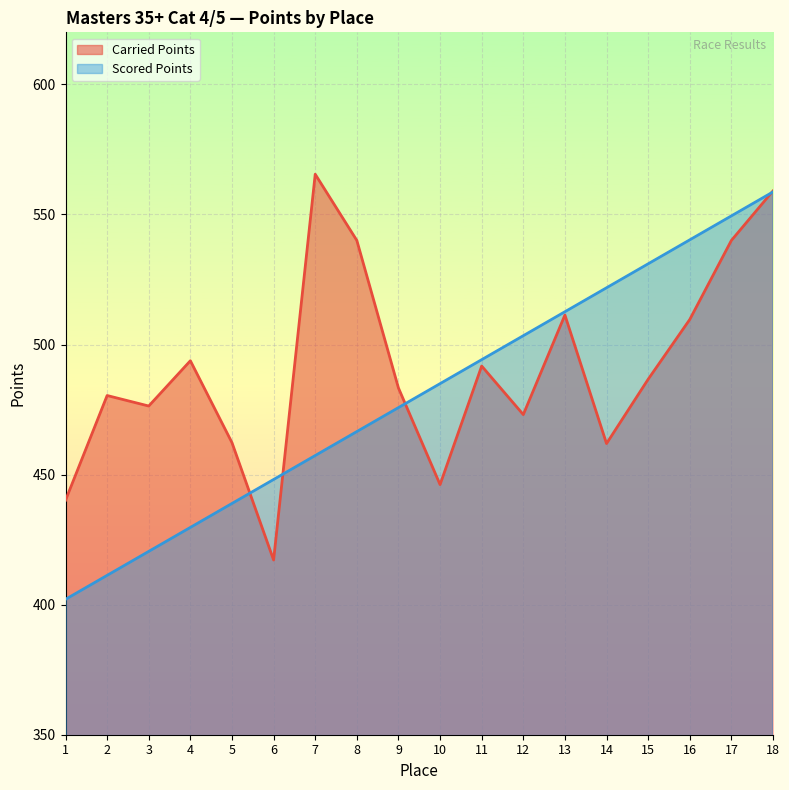

At which category does the chart reach its minimum across all series?

1